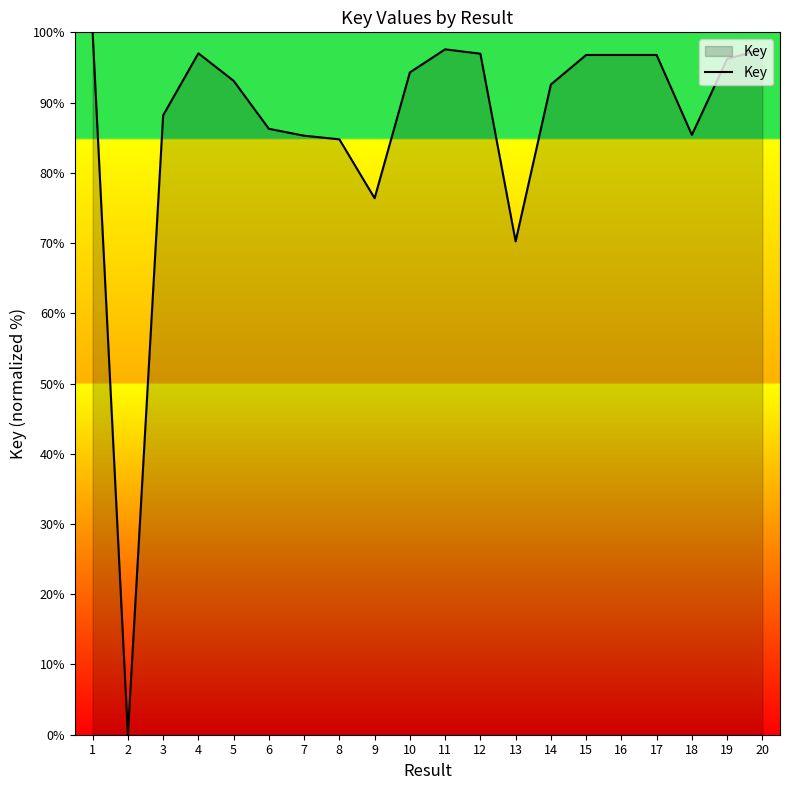

Approximately how many times larger is the value at 4 compared to 18?

1.1